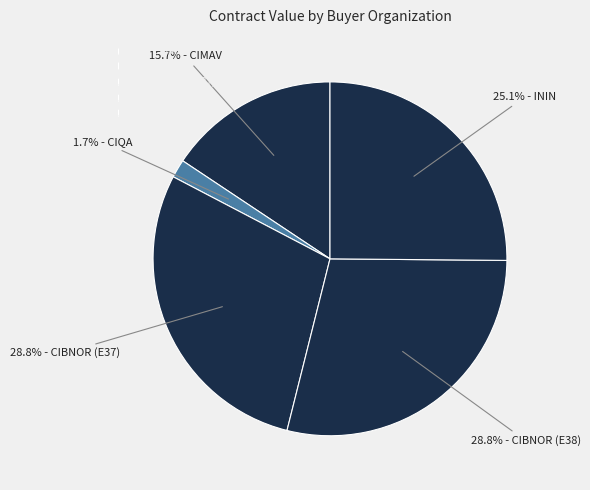

Count the number of slices in the pie.

5